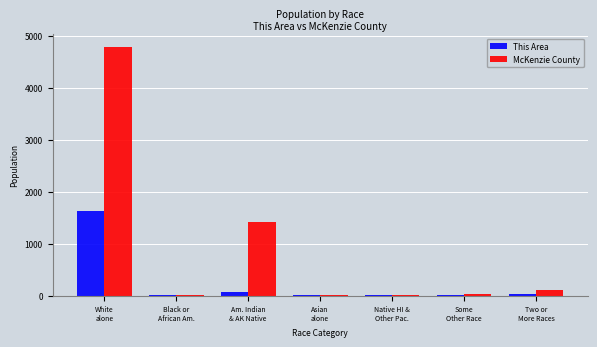

The This Area series shows 60 at Am. Indian
& AK Native. True or false?

True